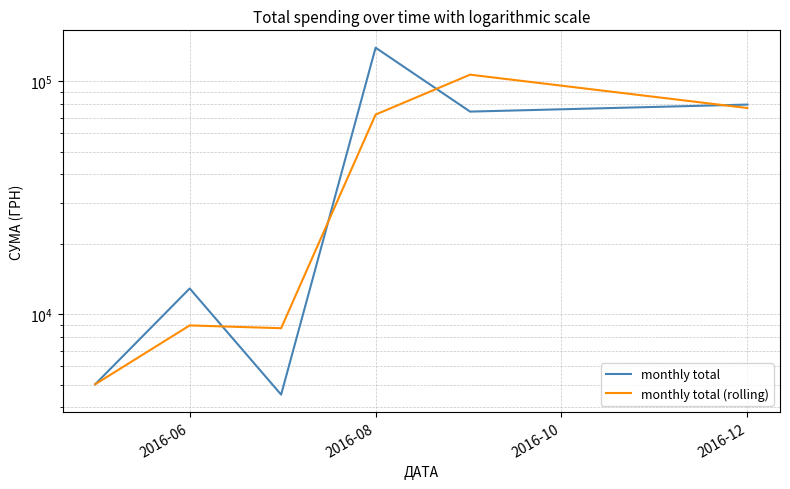

How many intersections are there between monthly total (rolling) and monthly total?

4